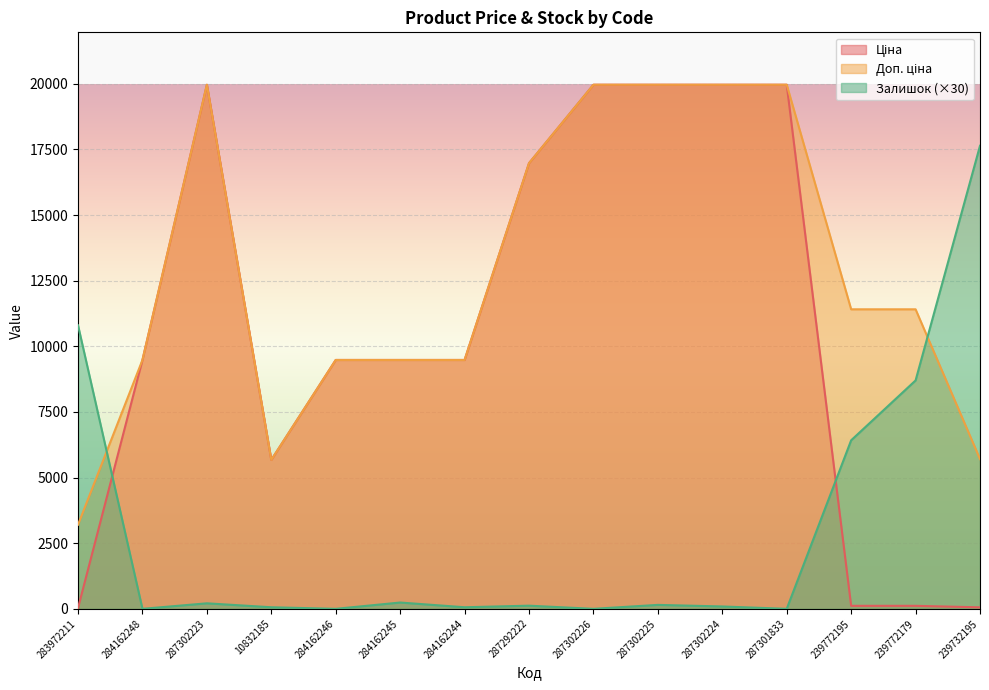

At which label does Доп. ціна reach its minimum?

283972211